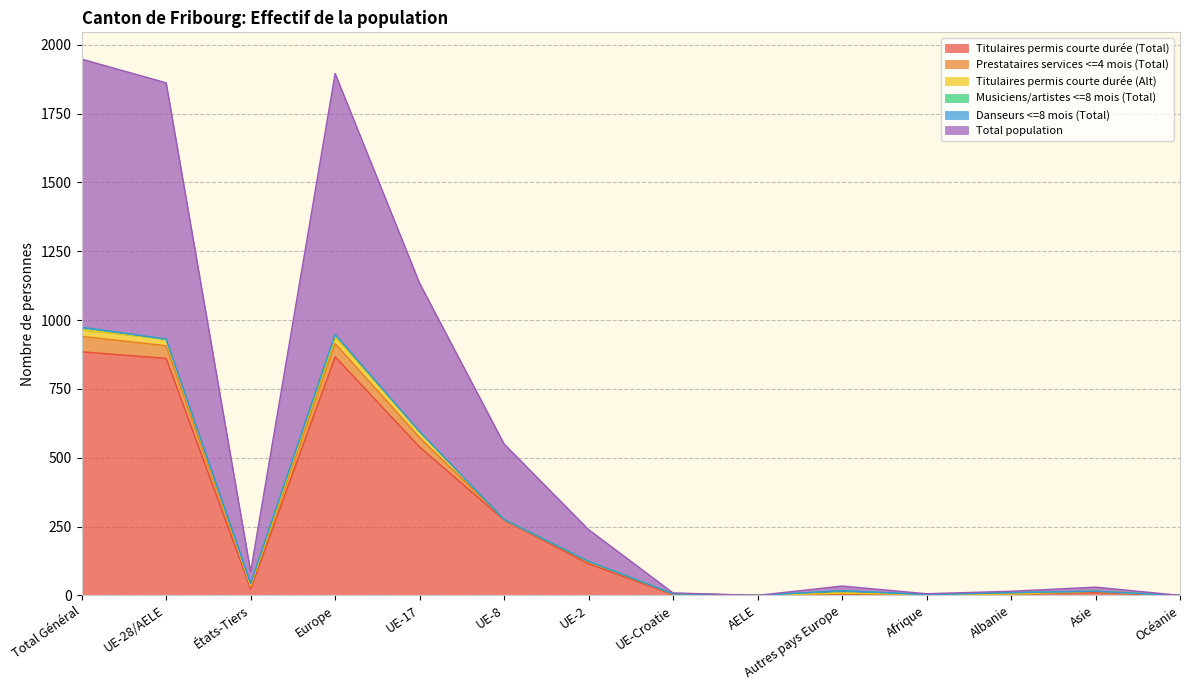

At which category does the chart reach its peak across all series?

Total Général